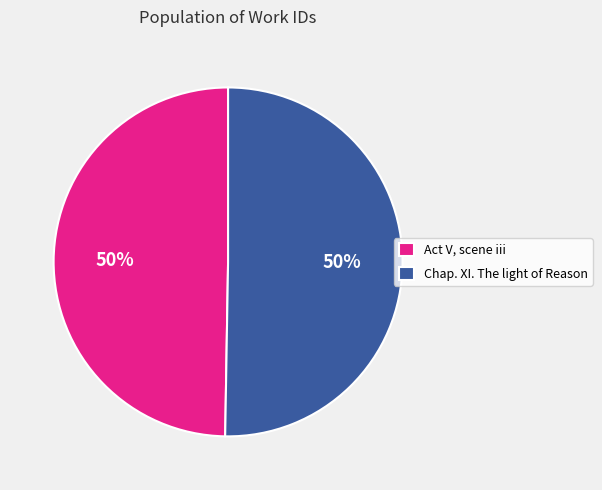

Is it true that Act V, scene iii is 55% of the pie?

False